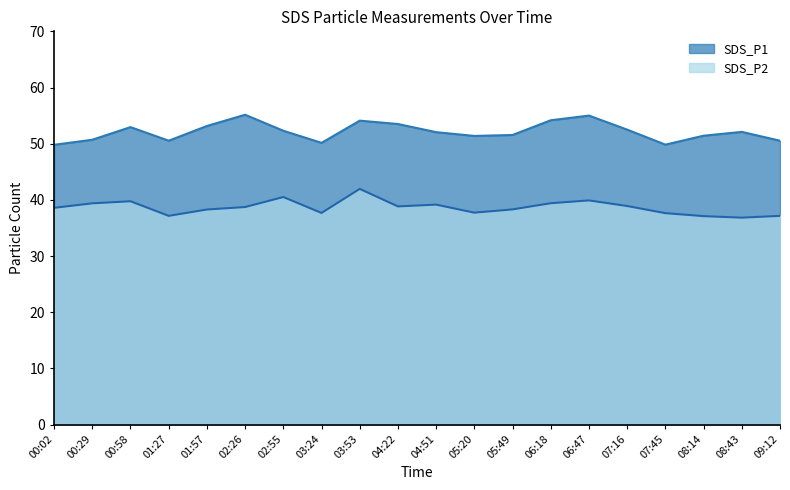

Where does the SDS_P1 series first go above 52?

00:58